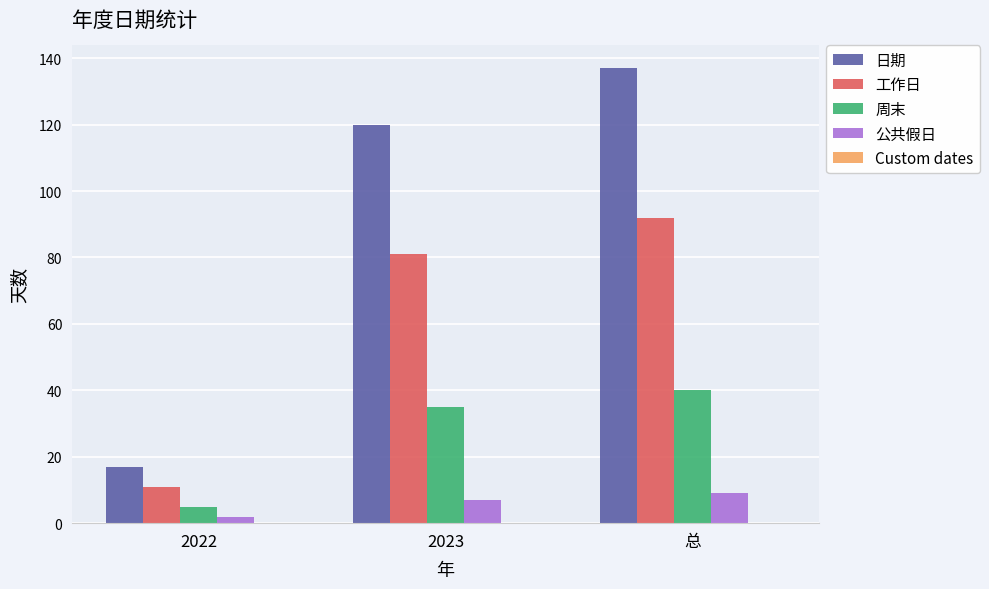

At how many categories does at least one series exceed 42?

2